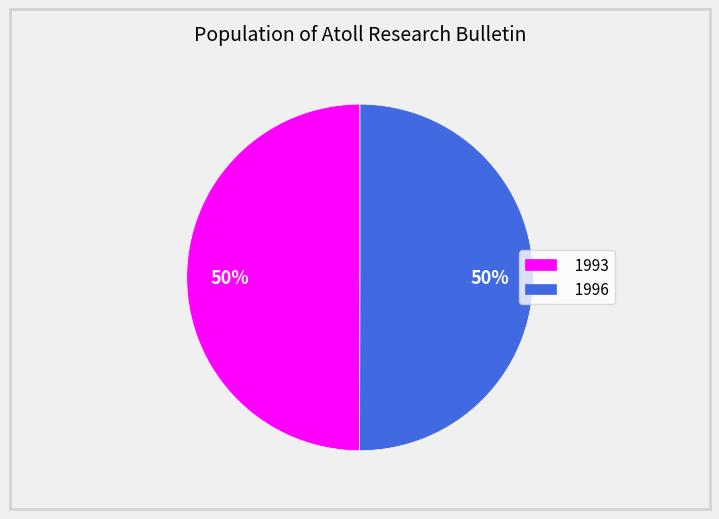

Approximately how many times larger is the value at 1996 compared to 1993?

1.0